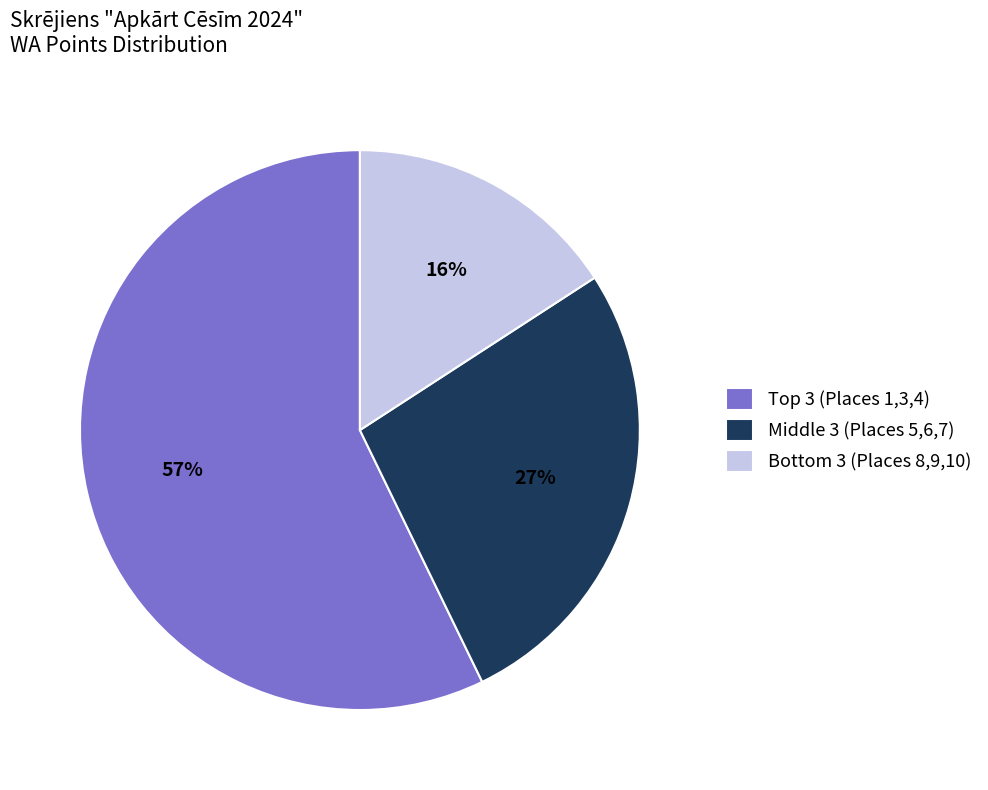

Which slice is the smallest?

Bottom 3 (Places 8,9,10)